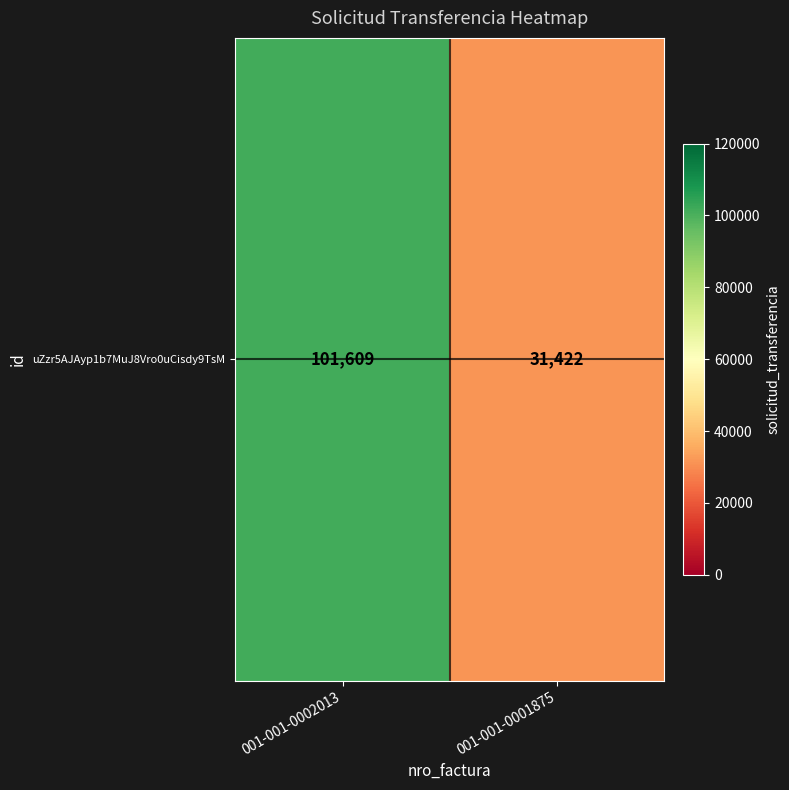

Approximately how many times larger is the value at 001-001-0001875 compared to 001-001-0002013?

0.3